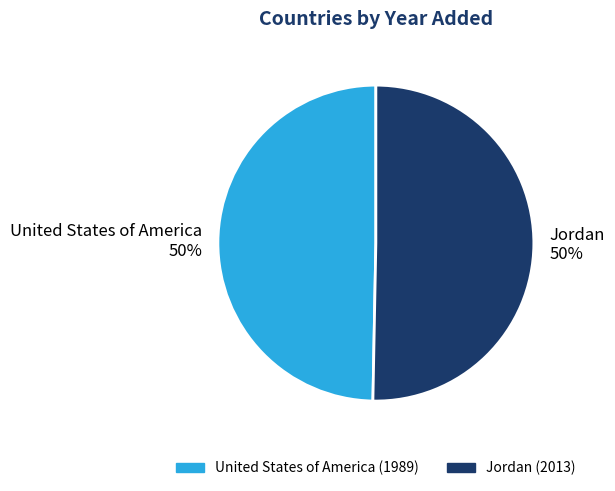

What is the ratio of the value at United States of America to the value at Jordan?

1.0